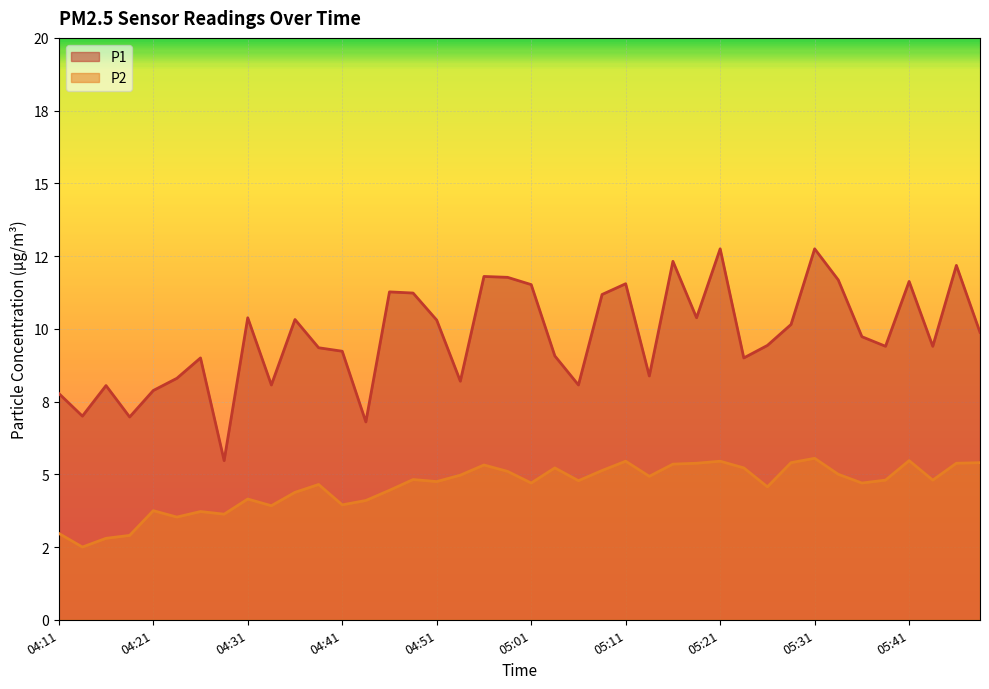

Reading left to right, what are all the values shown in this chart?

P1: 04:11=7.8	04:14=7.0	04:16=8.1	04:18=7.0	04:21=7.9	04:23=8.3	04:26=9.0	04:28=5.5	04:31=10.4	04:33=8.1	04:36=10.3	04:38=9.3	04:41=9.2	04:43=6.8	04:46=11.3	04:48=11.2	04:51=10.3	04:53=8.2	04:56=11.8	04:58=11.8	05:01=11.5	05:04=9.1	05:06=8.1	05:09=11.2	05:11=11.6	05:13=8.4	05:16=12.3	05:18=10.4	05:21=12.8	05:23=9.0	05:26=9.4	05:28=10.2	05:31=12.8	05:33=11.7	05:36=9.7	05:38=9.4	05:41=11.6	05:43=9.4	05:45=12.2	05:48=9.9
P2: 04:11=3.0	04:14=2.5	04:16=2.8	04:18=2.9	04:21=3.8	04:23=3.5	04:26=3.7	04:28=3.6	04:31=4.2	04:33=3.9	04:36=4.4	04:38=4.7	04:41=4.0	04:43=4.1	04:46=4.5	04:48=4.8	04:51=4.8	04:53=5.0	04:56=5.3	04:58=5.1	05:01=4.7	05:04=5.2	05:06=4.8	05:09=5.1	05:11=5.5	05:13=4.9	05:16=5.3	05:18=5.4	05:21=5.5	05:23=5.2	05:26=4.6	05:28=5.4	05:31=5.5	05:33=5.0	05:36=4.7	05:38=4.8	05:41=5.5	05:43=4.8	05:45=5.4	05:48=5.4